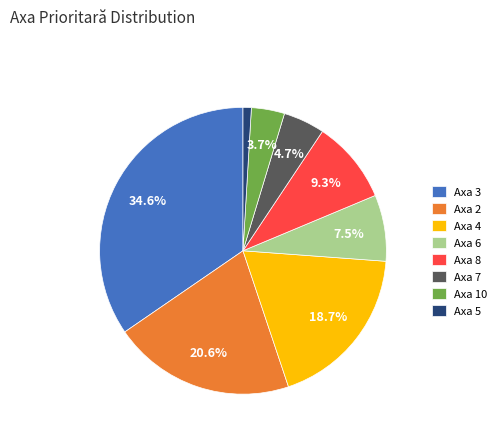

Which category has the biggest portion of the pie?

Axa 3